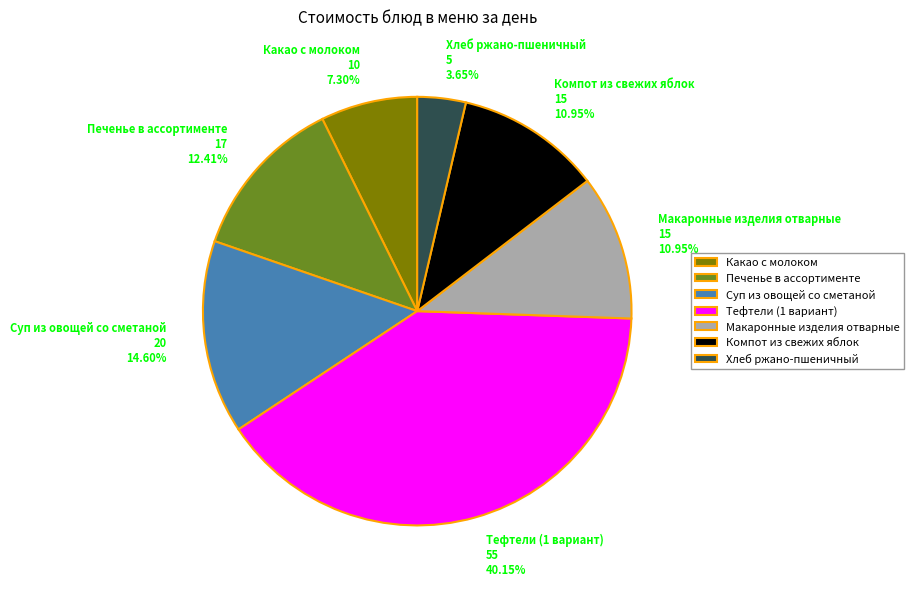

The Компот из свежих яблок slice represents 11% of the pie. True or false?

True